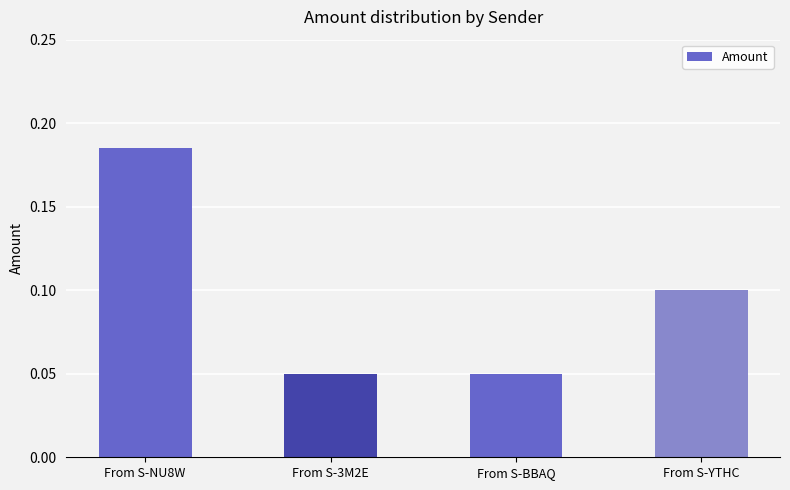

Between From S-NU8W and From S-YTHC, which is larger?

From S-NU8W